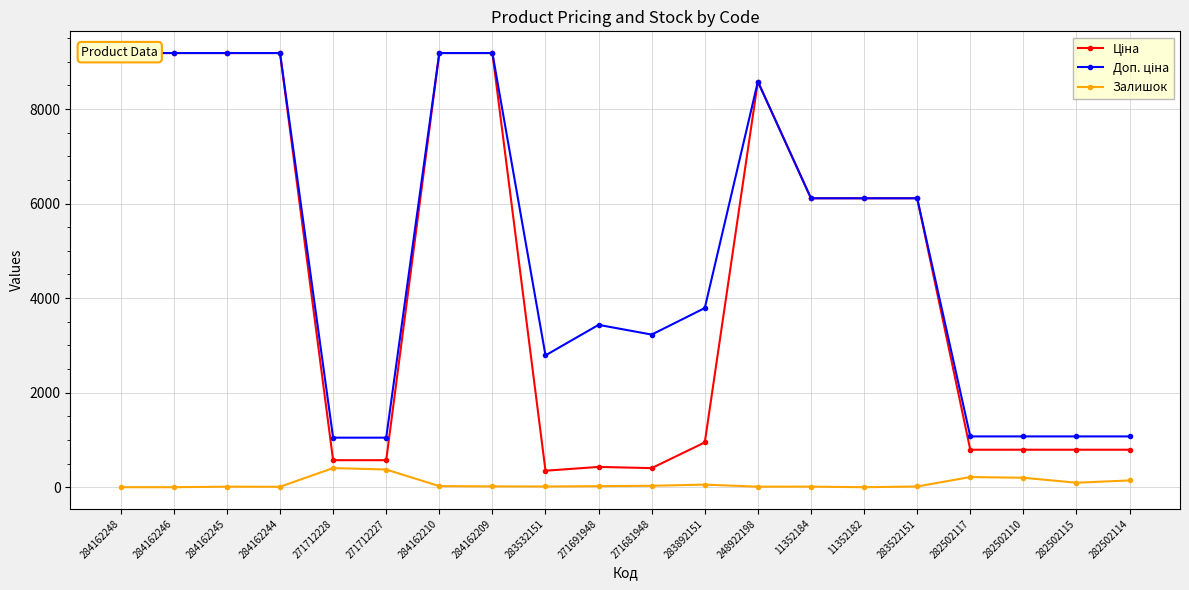

Reading left to right, extract all data points from this chart.

Ціна: 9185.1	9185.1	9185.1	9185.1	571.6	571.6	9185.1	9185.1	348.6	429.3	403.6	947.6	8581.1	6112.5	6112.5	6112.5	793.0	793.0	793.0	793.0
Доп. ціна: 9185.1	9185.1	9185.1	9185.1	1048.0	1048.0	9185.1	9185.1	2789.2	3434.6	3228.8	3790.3	8581.1	6112.5	6112.5	6112.5	1074.6	1074.6	1074.6	1074.6
Залишок: 0.0	0.0	11.0	9.0	405.0	374.0	23.0	17.0	15.0	22.0	30.0	55.0	11.0	12.0	0.0	15.0	215.0	200.0	95.0	143.0